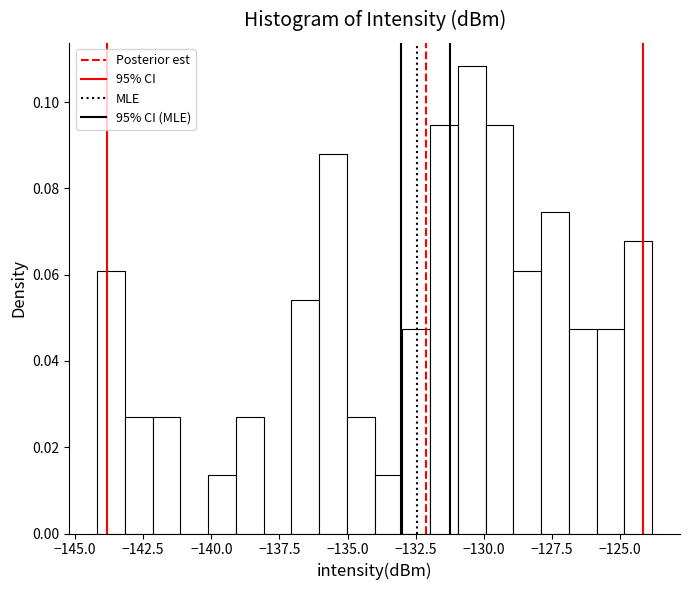

Around what value on the x-axis is the tallest bar? Give the approximate position of its centre, as read against the axis.

-130.5